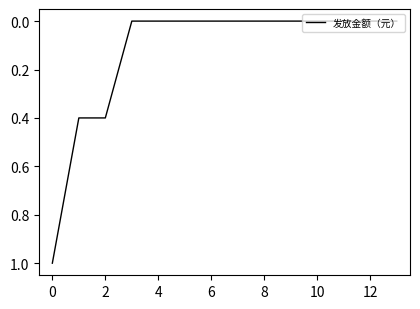

What is the greatest value displayed?

1.0